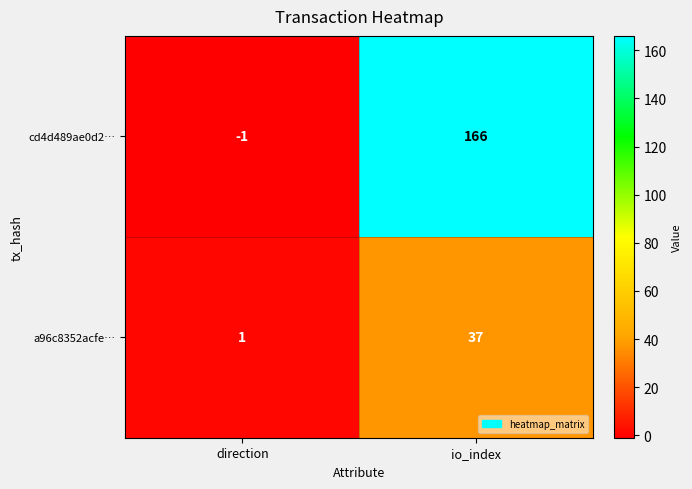

What is the total value across all series at io_index?

203